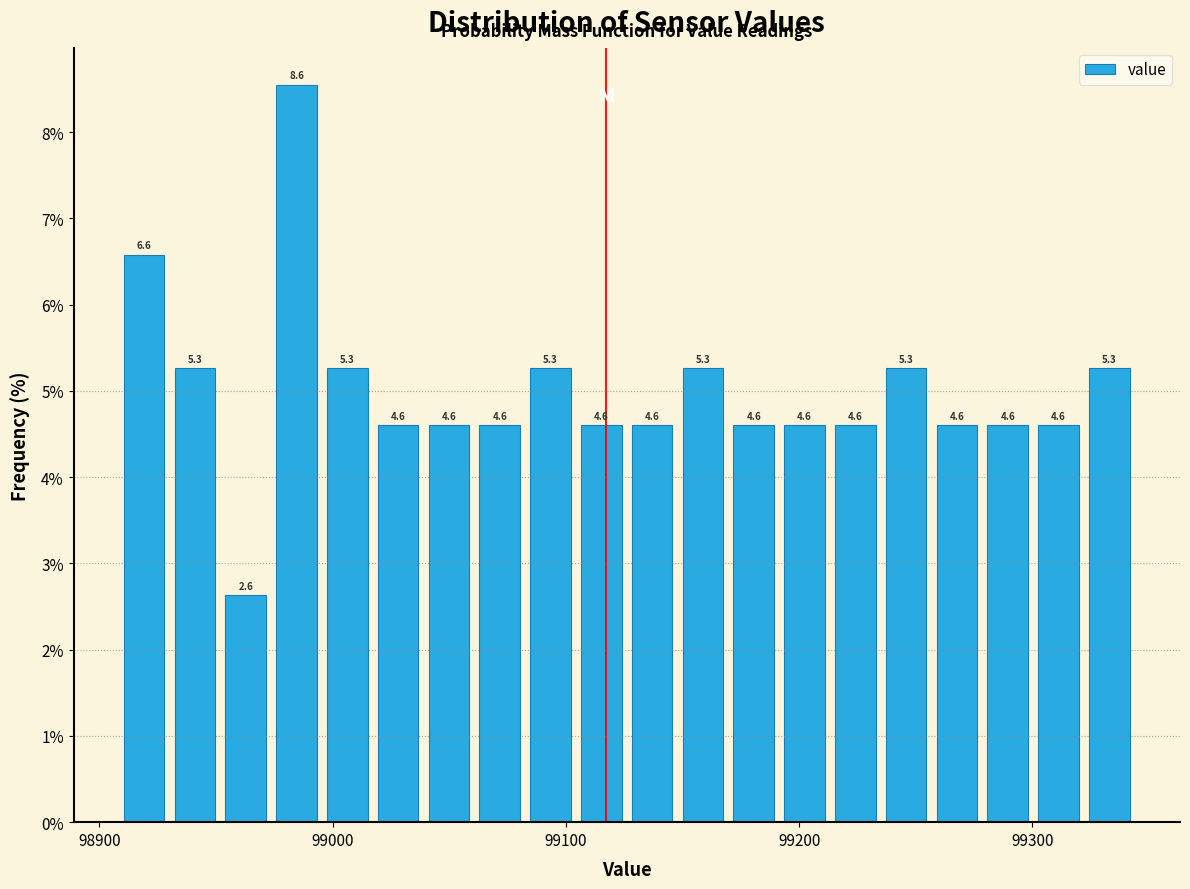

Read against the x-axis, roughly where is the centre of the tallest bar?

98980